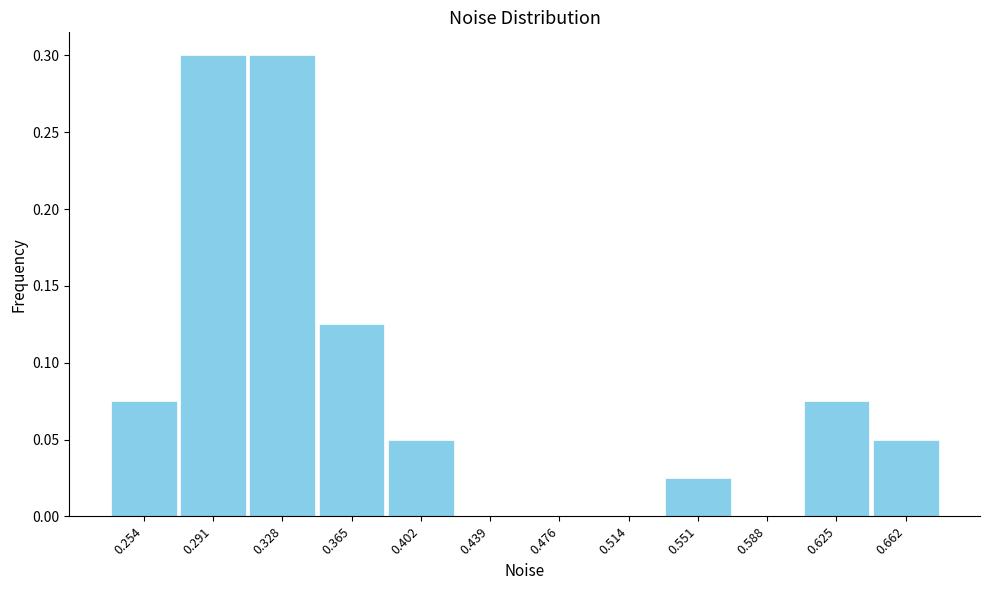

What is the sum of all values?

1.0